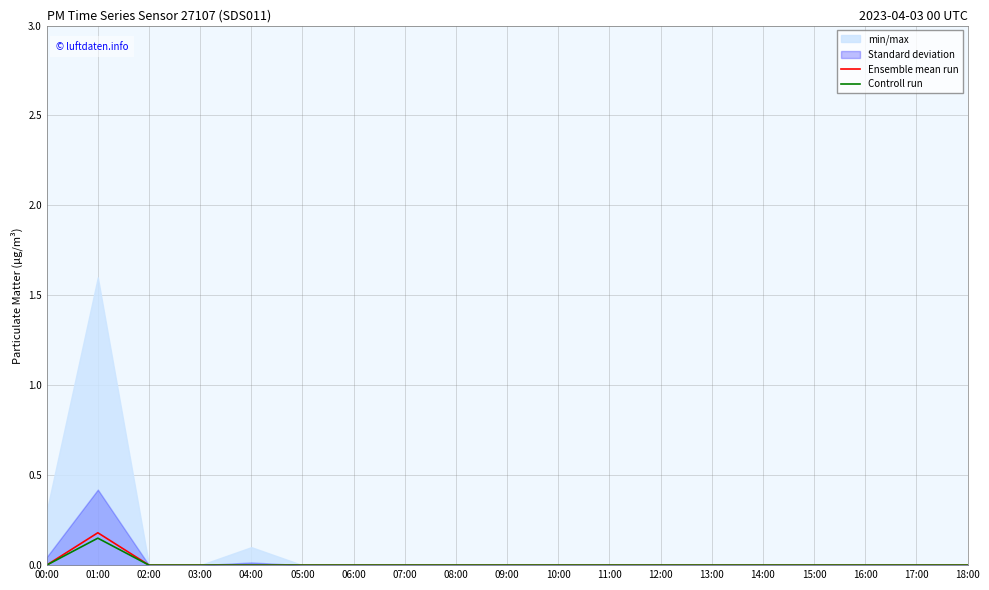

Which category has the highest value in the Ensemble mean run series?

01:00